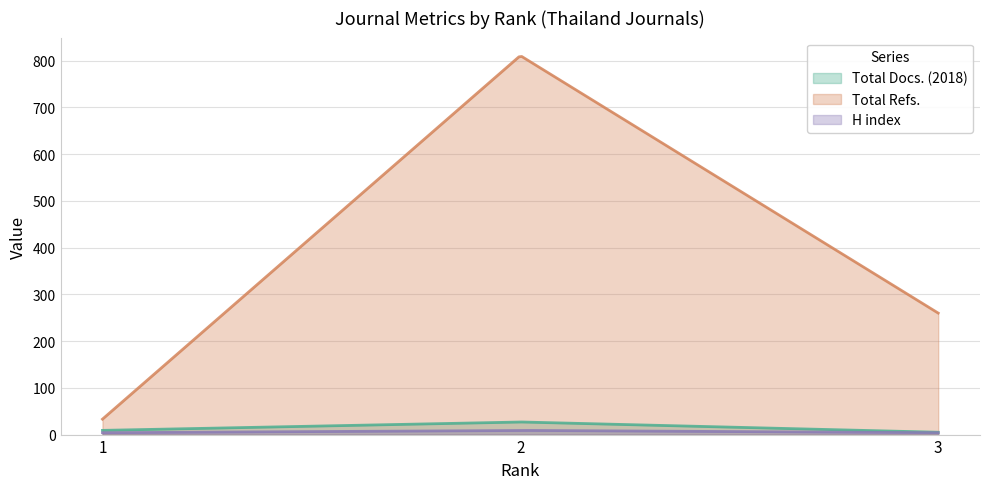

Between 2 and 3, which is larger?

2